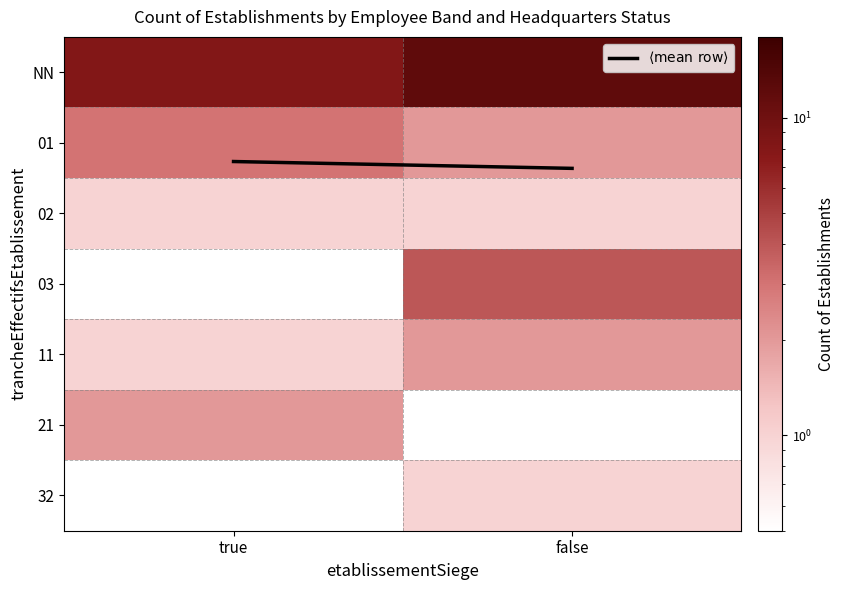

Which series has the largest range (max minus min)?

NN